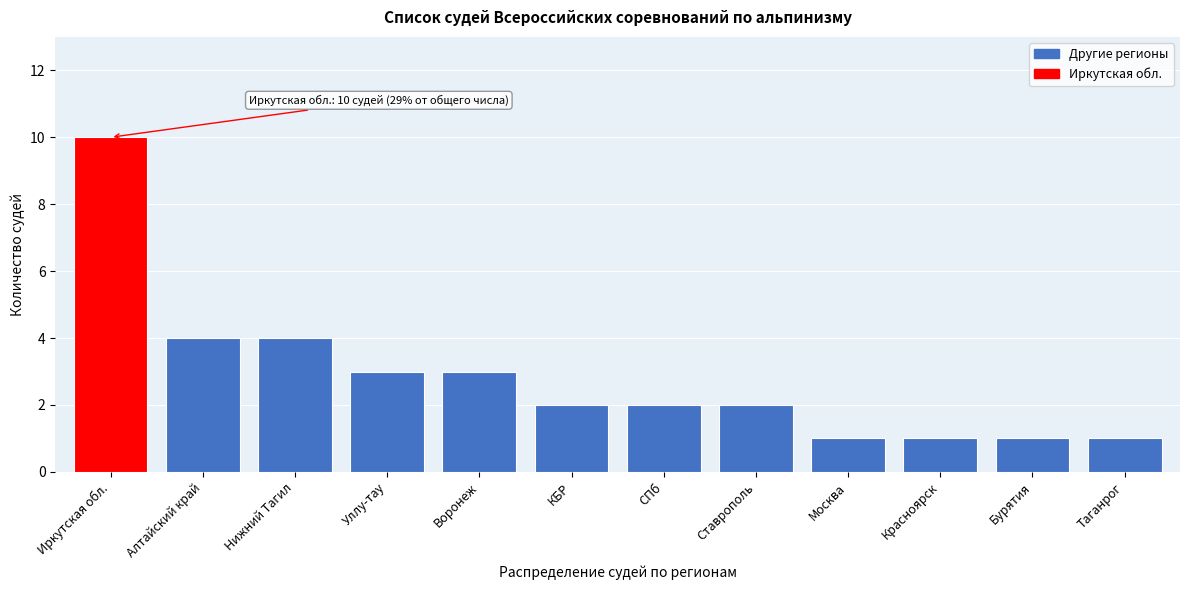

Reading left to right, transcribe all the data shown in this chart.

10	4	4	3	3	2	2	2	1	1	1	1